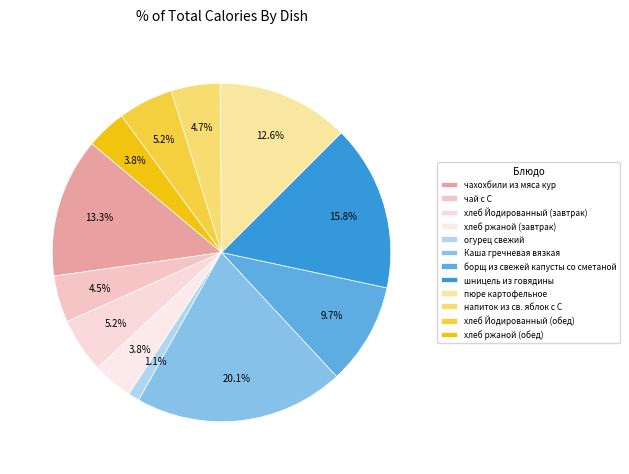

To the nearest percent, what portion does чахохбили из мяса кур represent?

13%